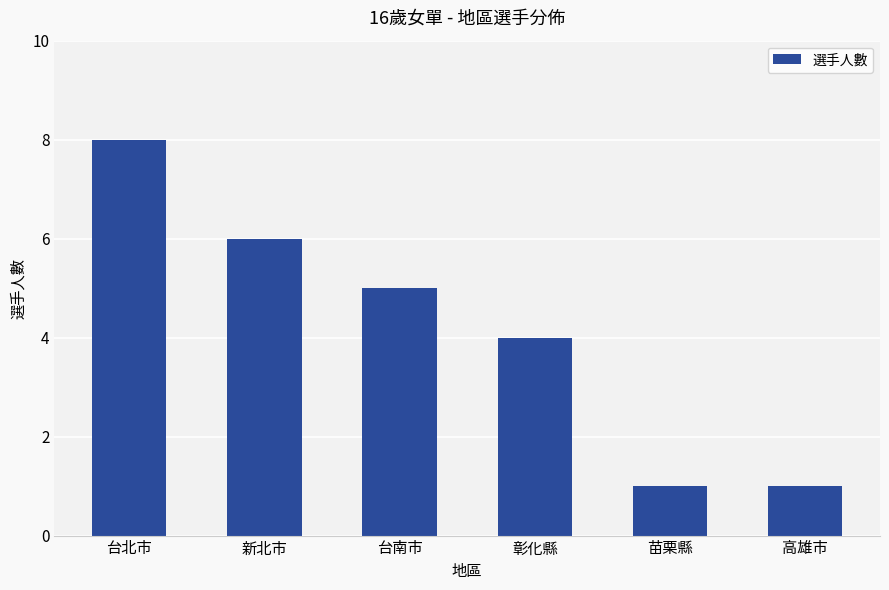

The value at 台北市 is 8. True or false?

True